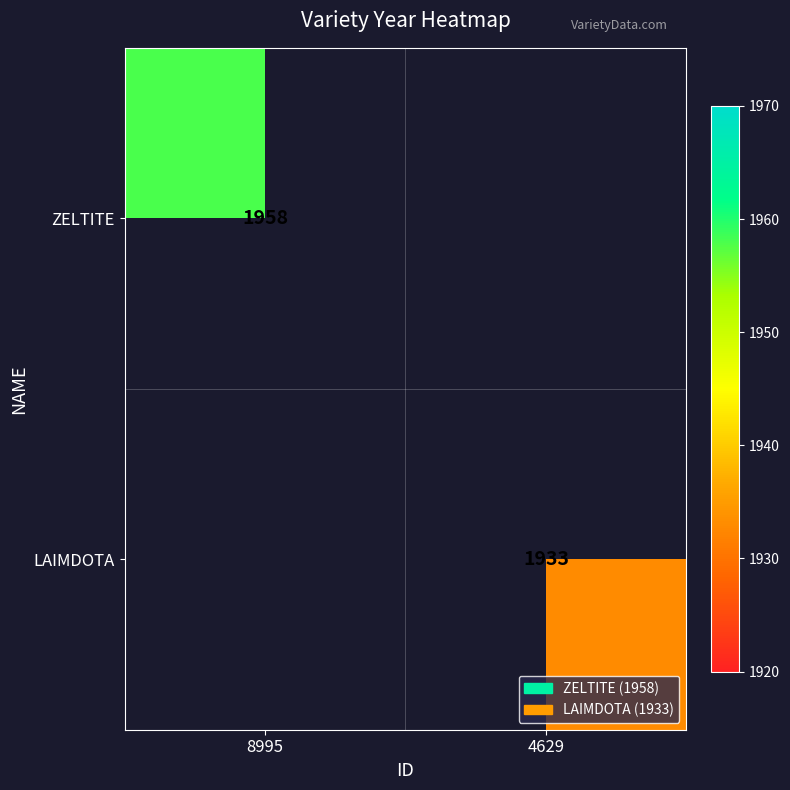

The value of LAIMDOTA at 4629 is 3201. True or false?

False